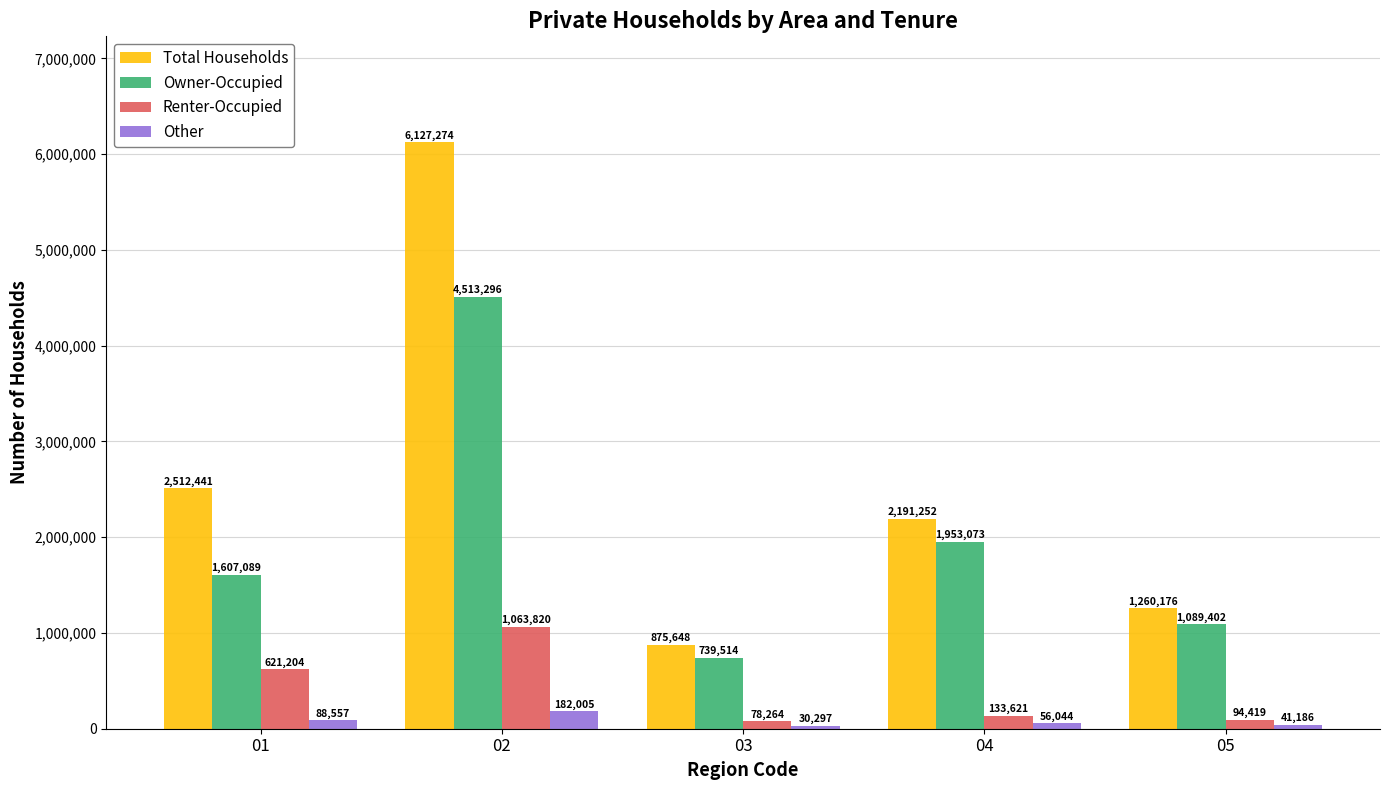

Is it true that Total Households equals 794115 at 05?

False